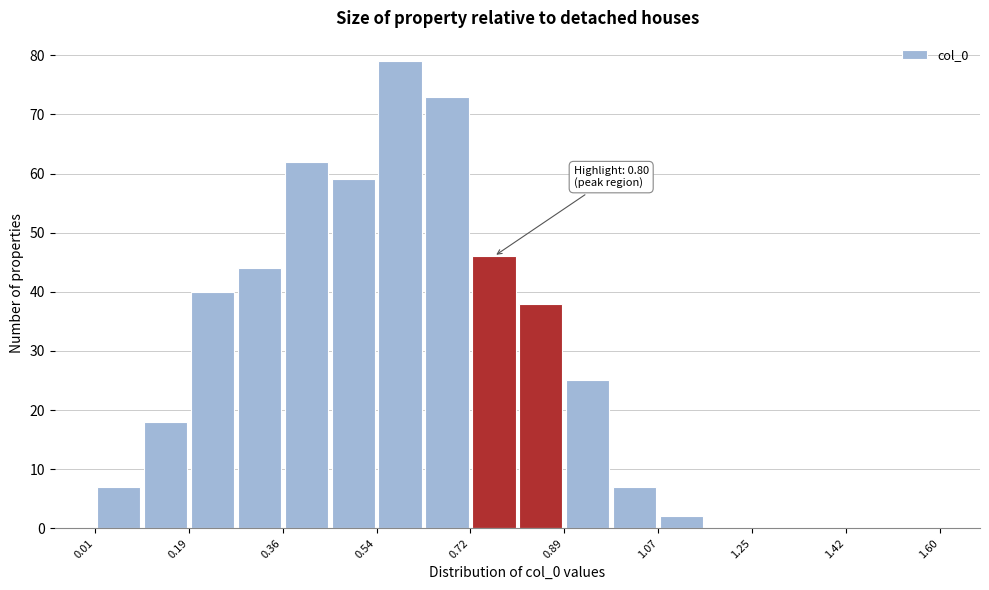

Over which range of the x-axis is the bar tallest?

0.54 to 0.62